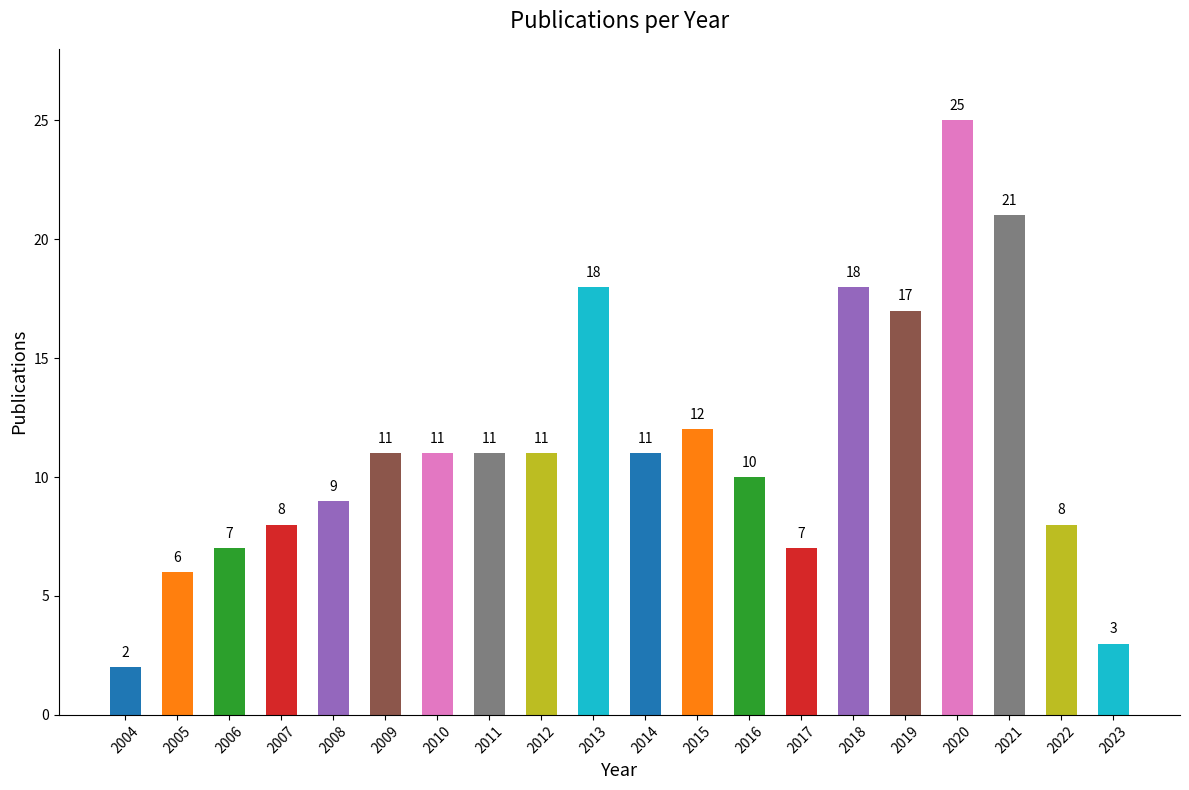

The value at 2014 is 11. True or false?

True